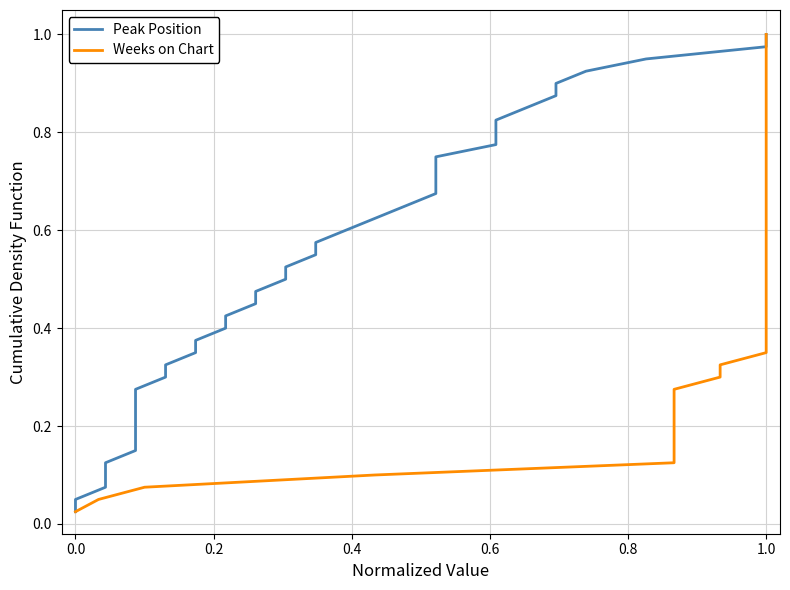

What is the value of the Weeks on Chart point at the 8th from the left?

0.2